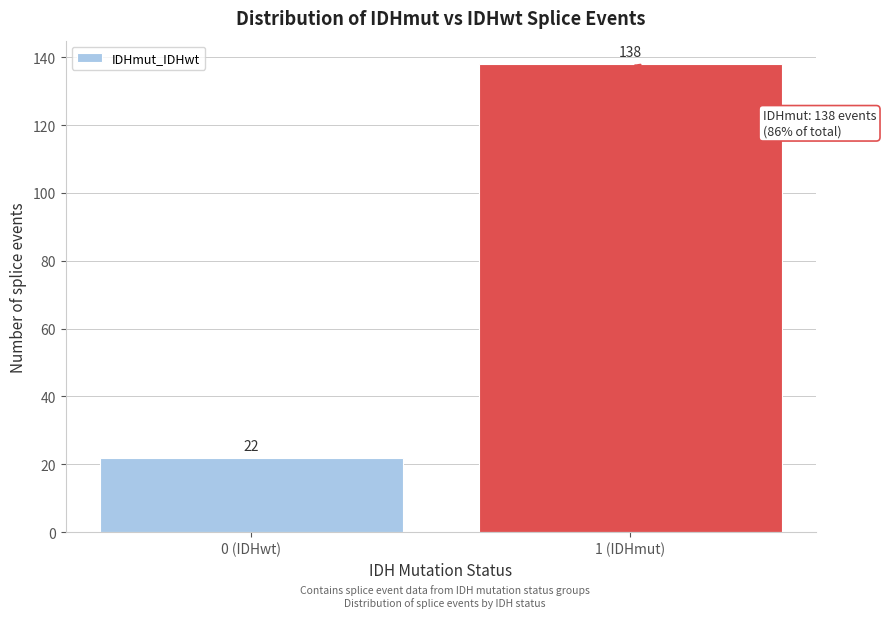

Reading left to right, extract all data points from this chart.

22	138